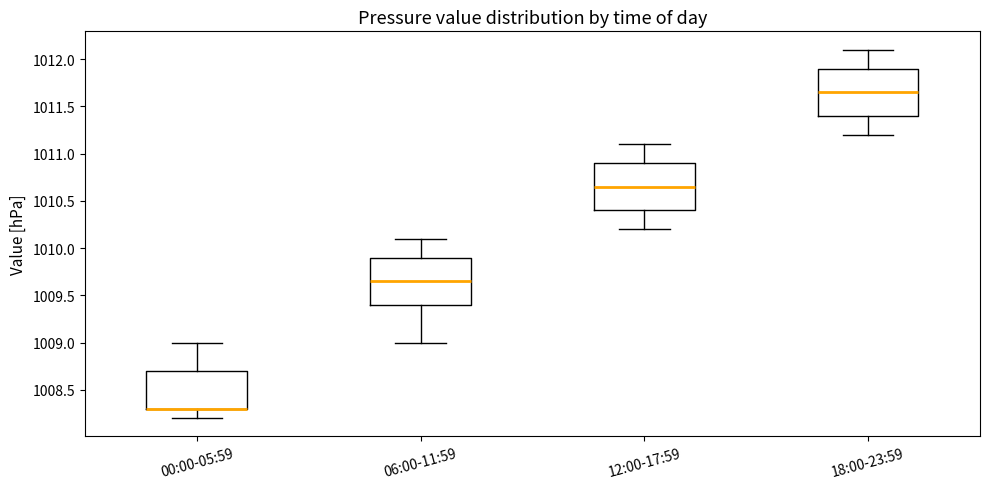

Where does the upper whisker of the box for 00:00-05:59 end on the y-axis? The values are not printed on the chart, so give them approximately, as read against the axis.

1009.00